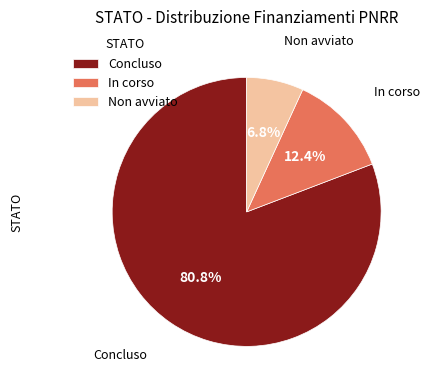

To the nearest percent, what is the difference between the largest and smallest slice percentages?

74%